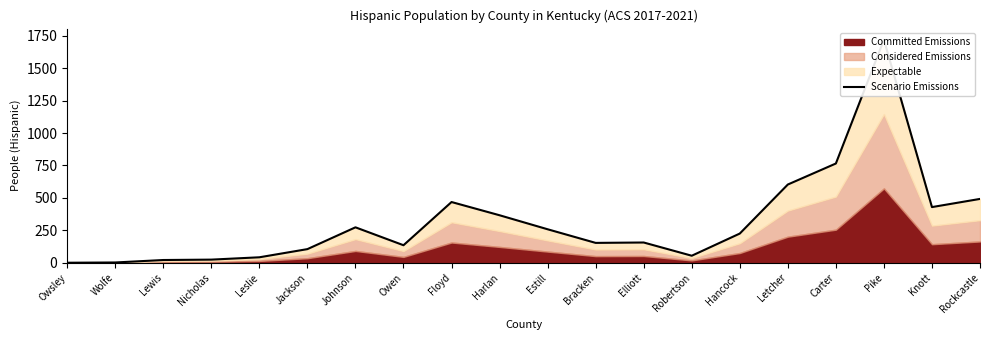

What is the sum of all values?

6290